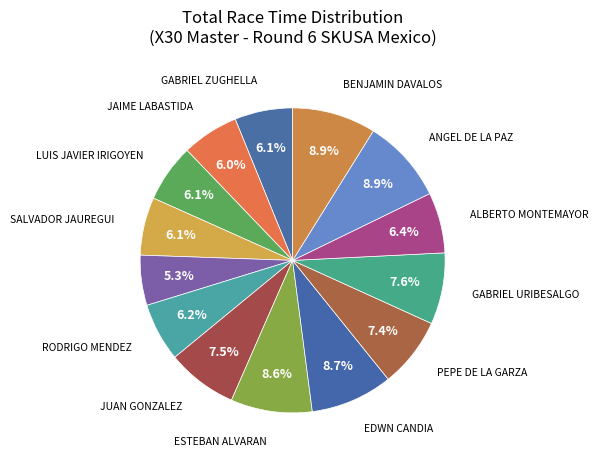

To the nearest percent, what is the difference between the largest and smallest slice percentages?

4%